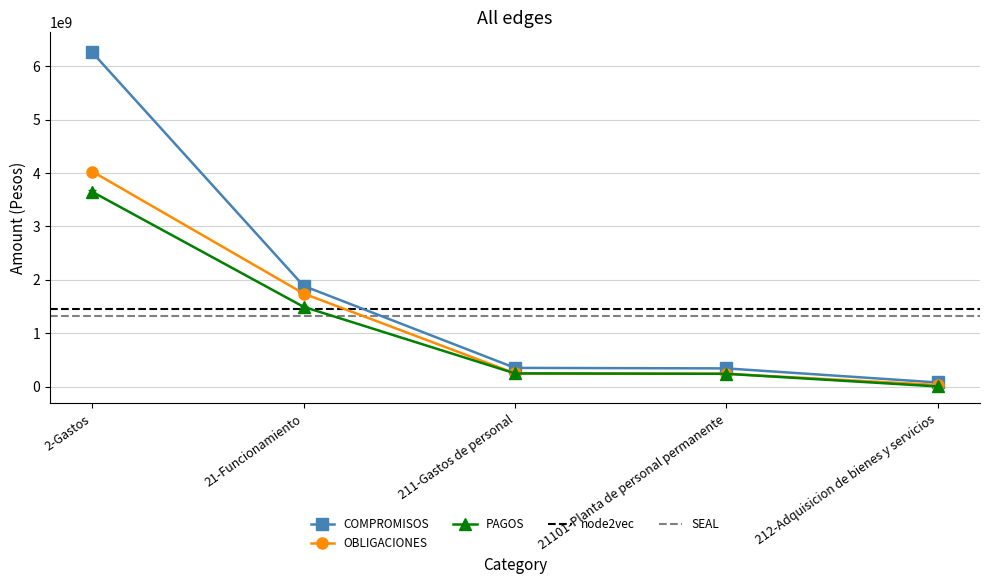

Rank the series by their maximum value, from lowest to highest.

PAGOS, OBLIGACIONES, COMPROMISOS